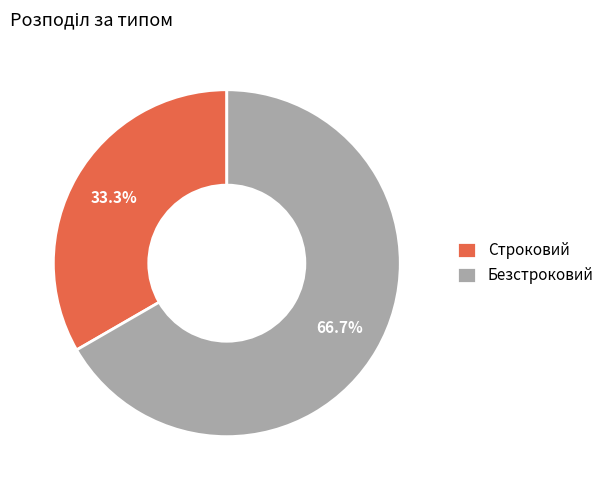

Do Безстроковий and Строковий together represent more than half of the pie?

Yes